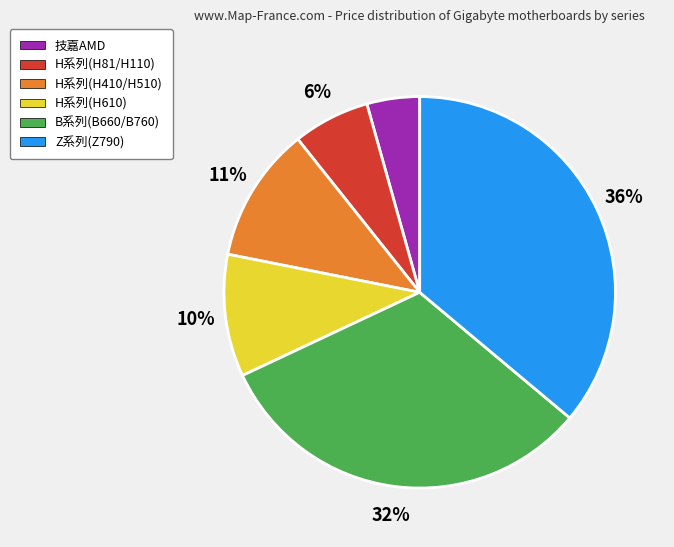

Count the number of slices in the pie.

6